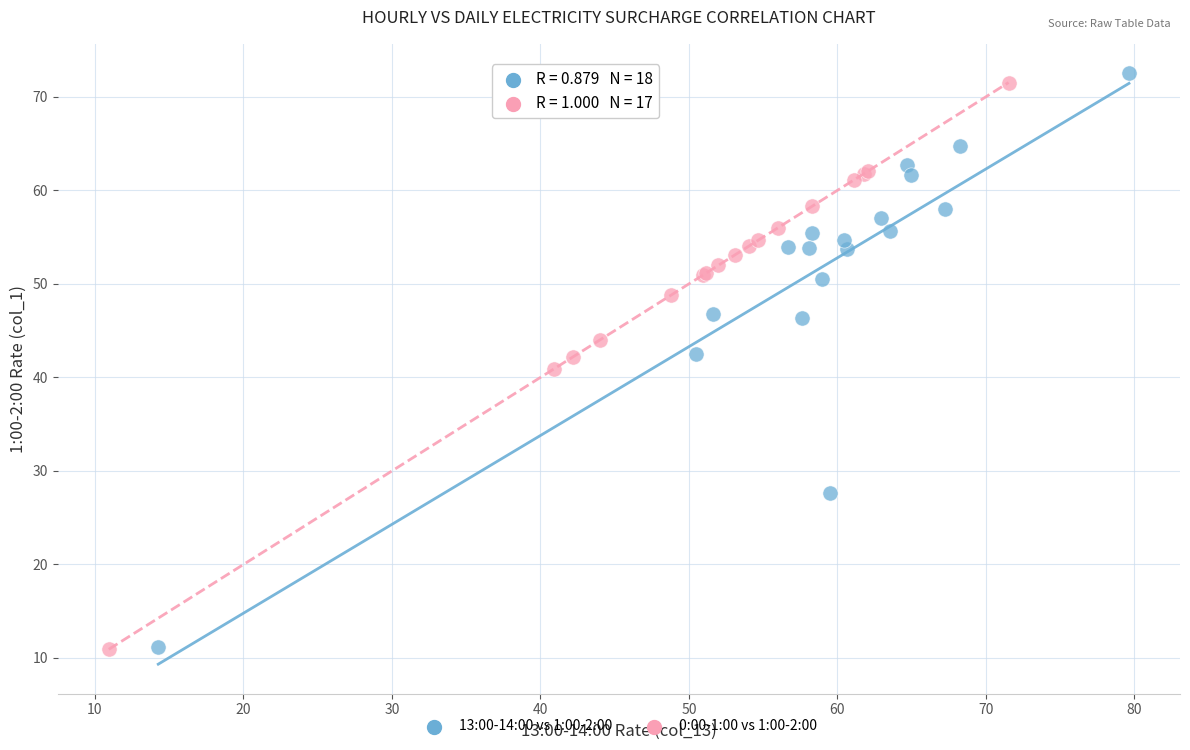

Which series has the widest spread of Y values?

13:00-14:00 vs 1:00-2:00